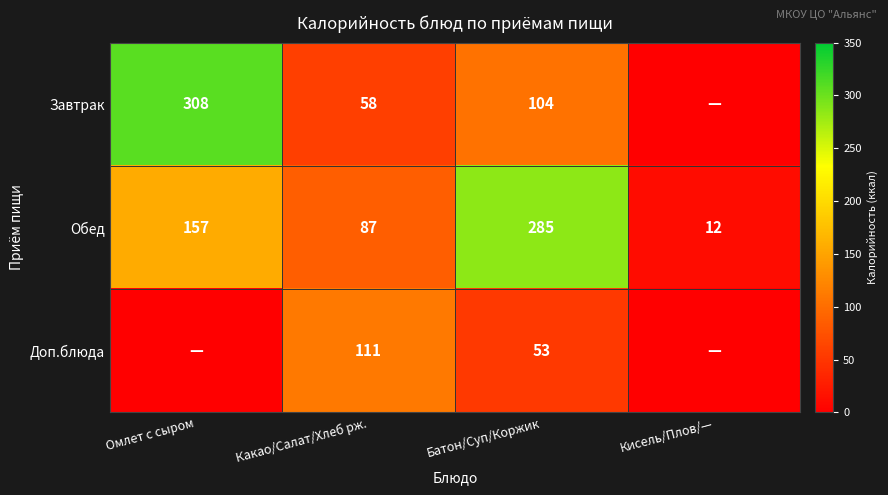

What is the total value across all series at Какао/Салат/Хлеб рж.?

256